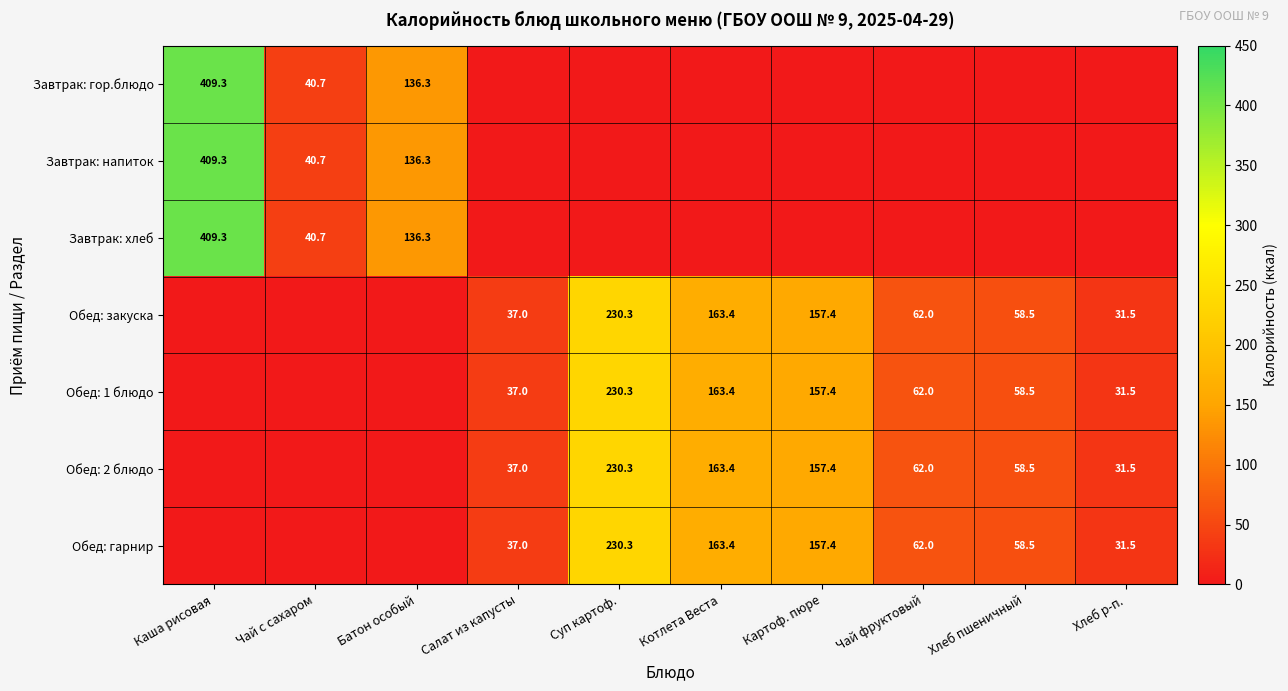

Is the value of Обед: гарнир at Хлеб пшеничный greater than the value of Завтрак: гор.блюдо at Каша рисовая?

No